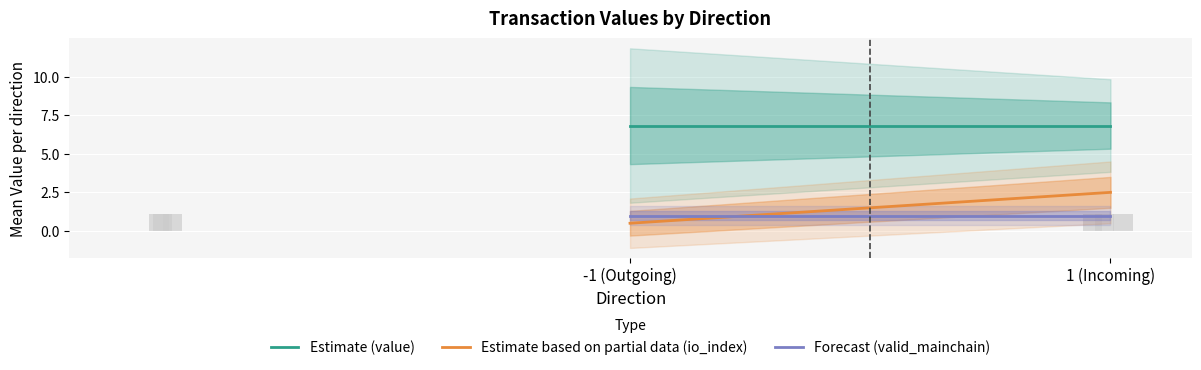

What is the greatest value displayed?

1.1